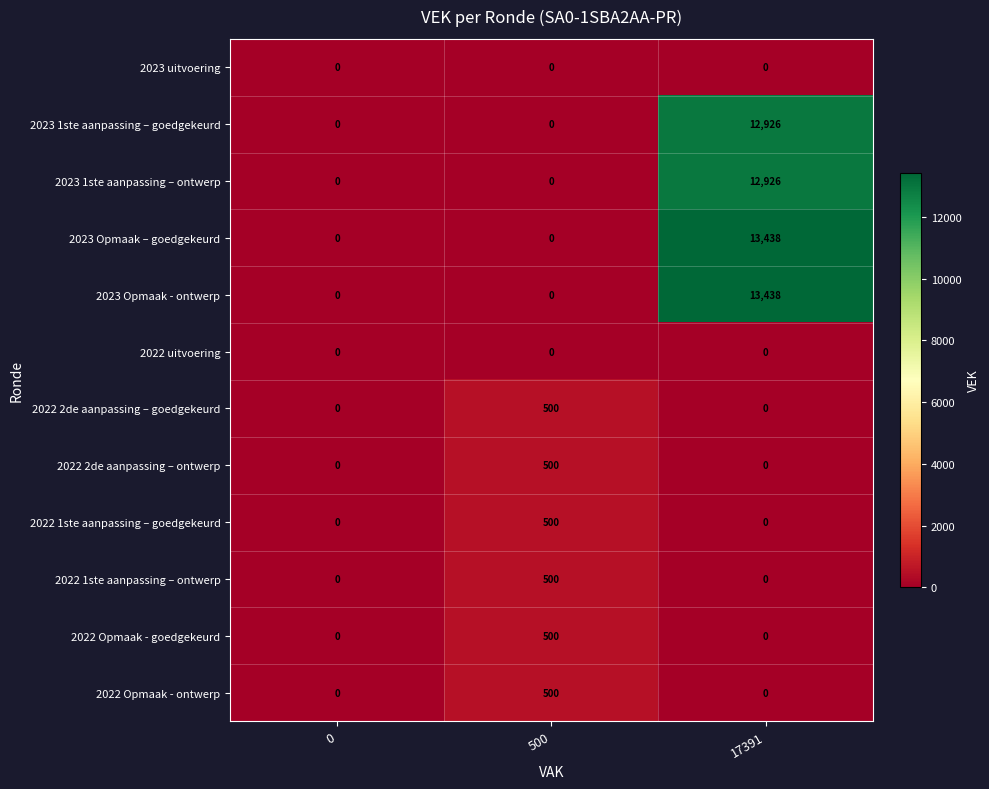

What is the maximum value for 2023 1ste aanpassing – ontwerp?

12926